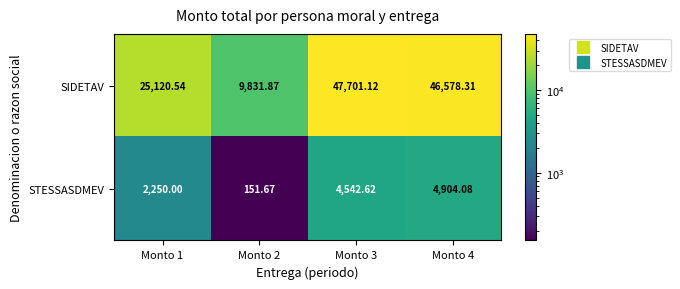

Is the value of SIDETAV at Monto 1 greater than the value of STESSASDMEV at Monto 1?

Yes